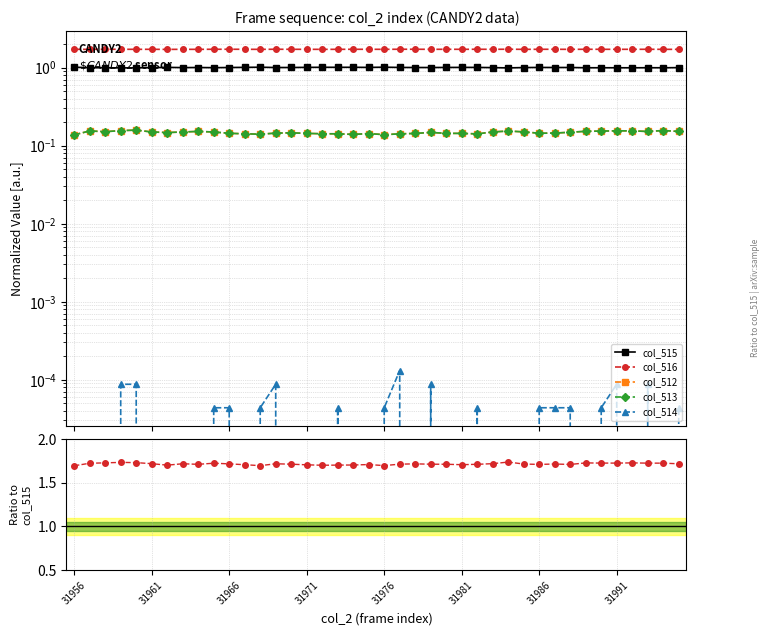

What is the value of the col_515 point at the 7th from the left?

1.0